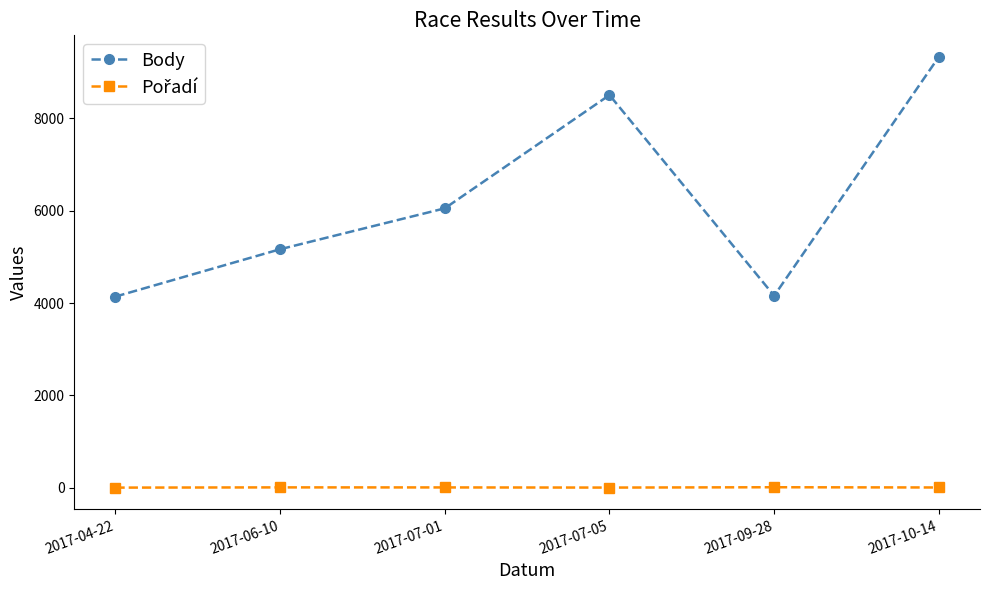

Where is the first local minimum for Body?

2017-09-28